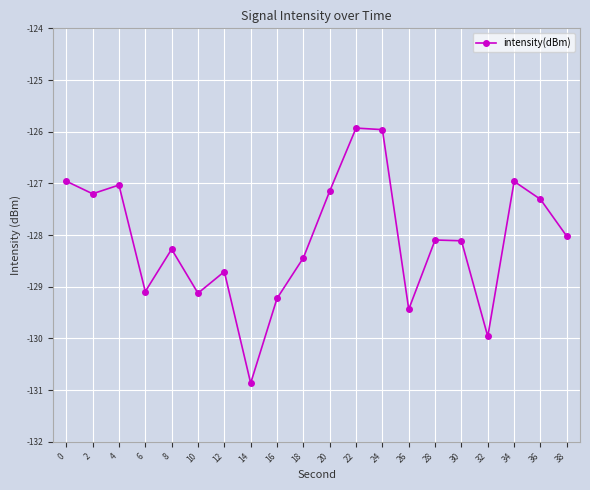

What is the change in value from 8 to 16?

-1.0